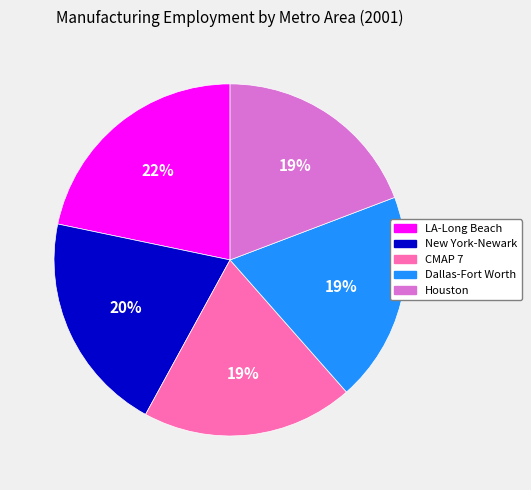

Is there a majority slice in this chart?

No